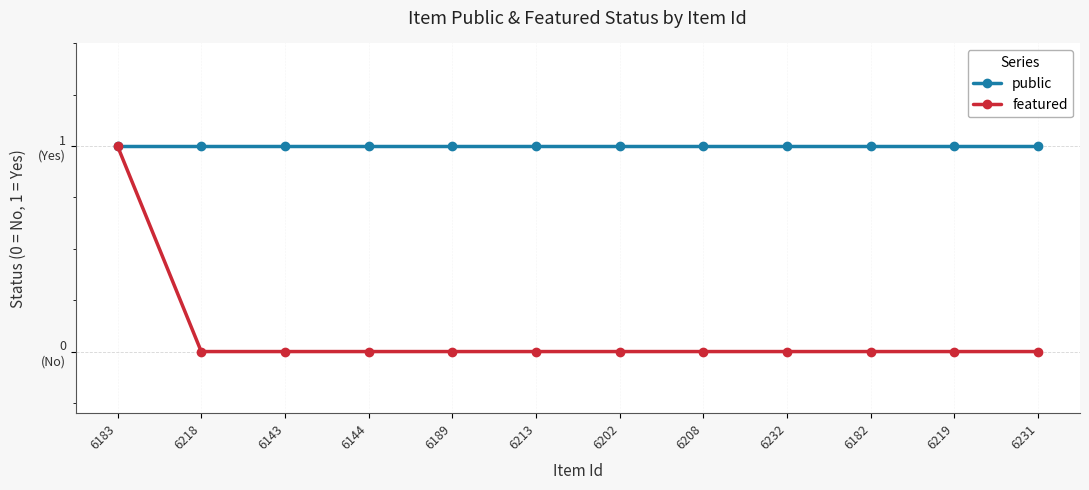

Rank the series by their average value, from highest to lowest.

public, featured